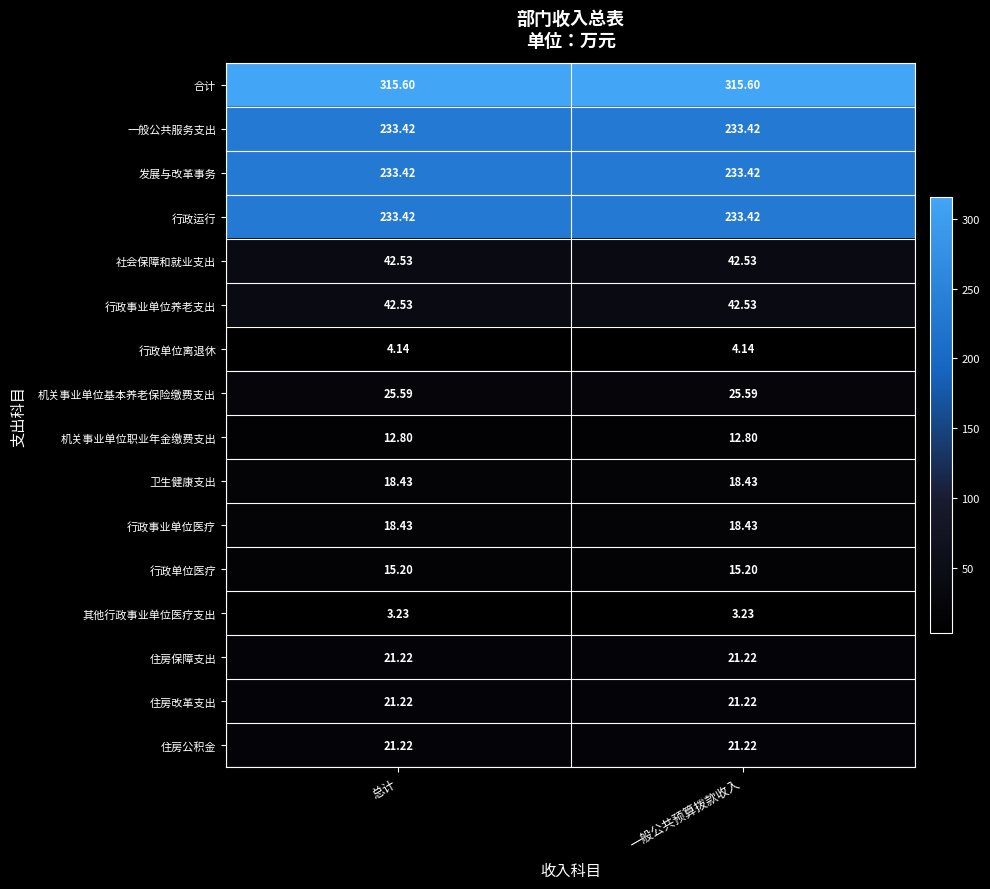

Which series has the largest total across all categories?

合计